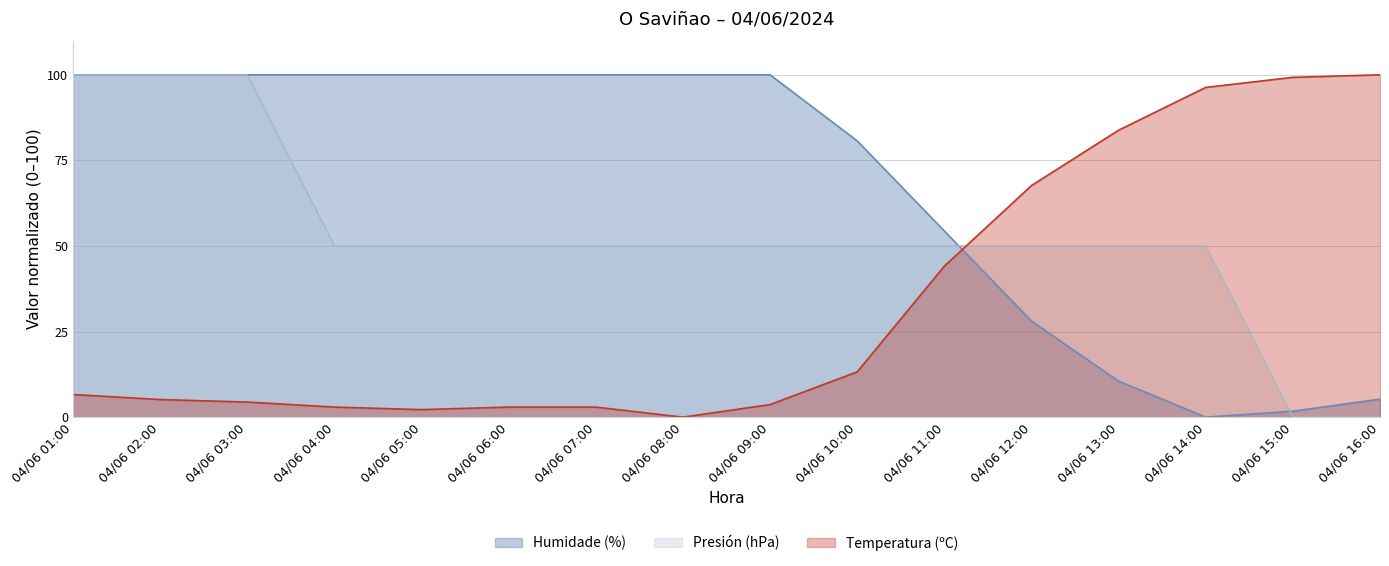

At which label does Temperatura (ºC) first exceed 6?

04/06 01:00